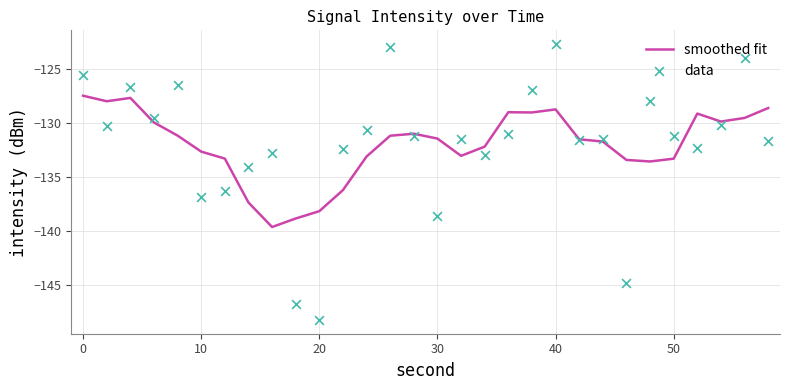

What is the lowest value of the smoothed fit series?

-139.6